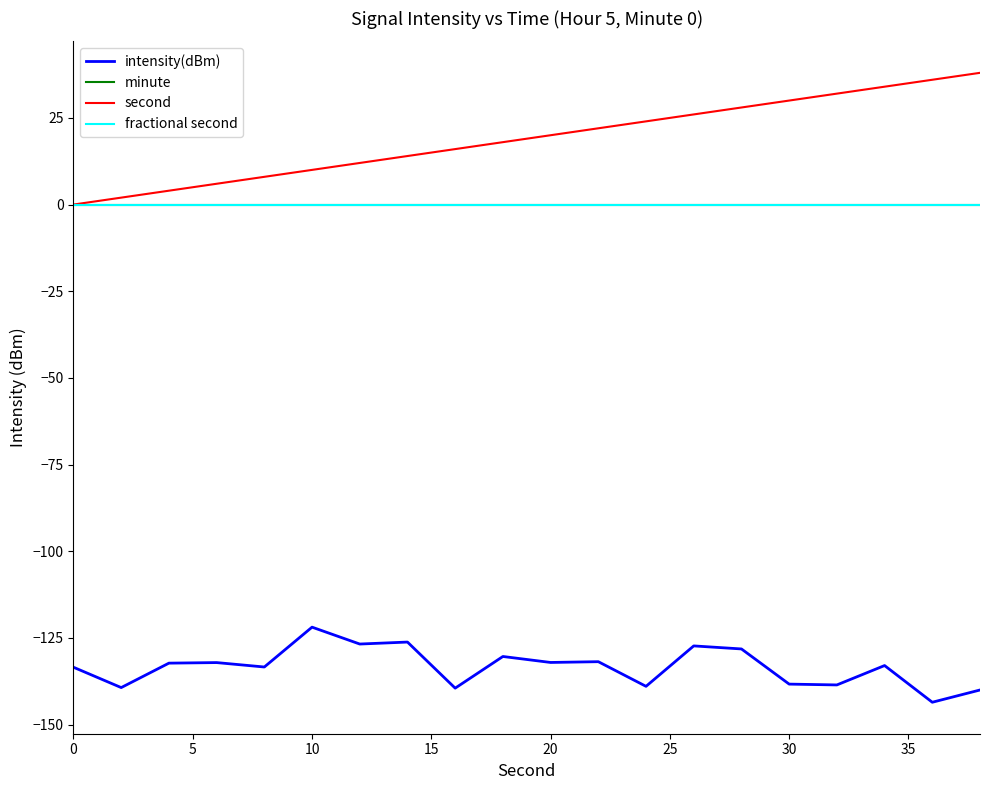

Does the chart display data point markers on the line(s)?

No